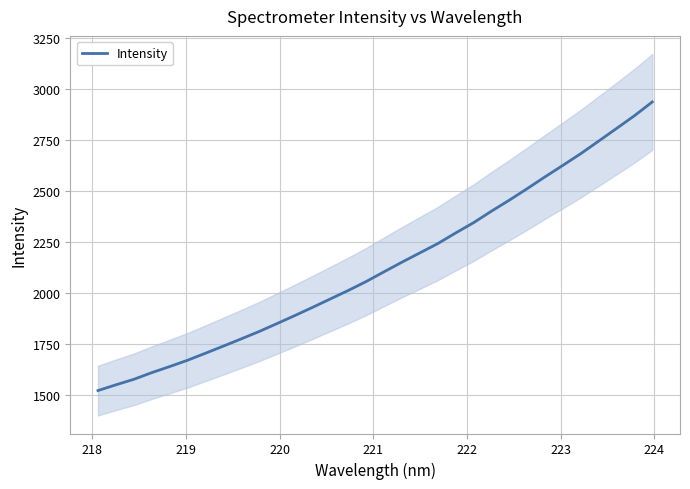

True or false: there are more than 2 points higher than both neighbors.

False